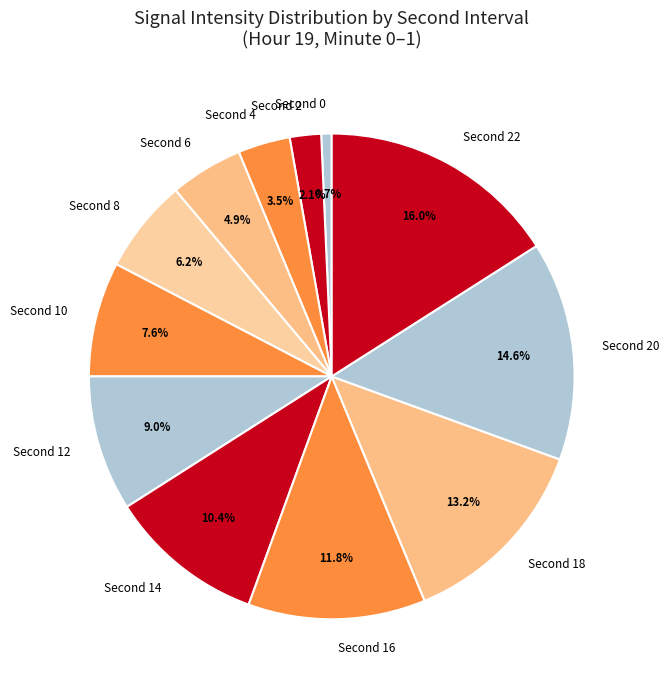

Rank the categories by value from lowest to highest.

Second 0, Second 2, Second 4, Second 6, Second 8, Second 10, Second 12, Second 14, Second 16, Second 18, Second 20, Second 22